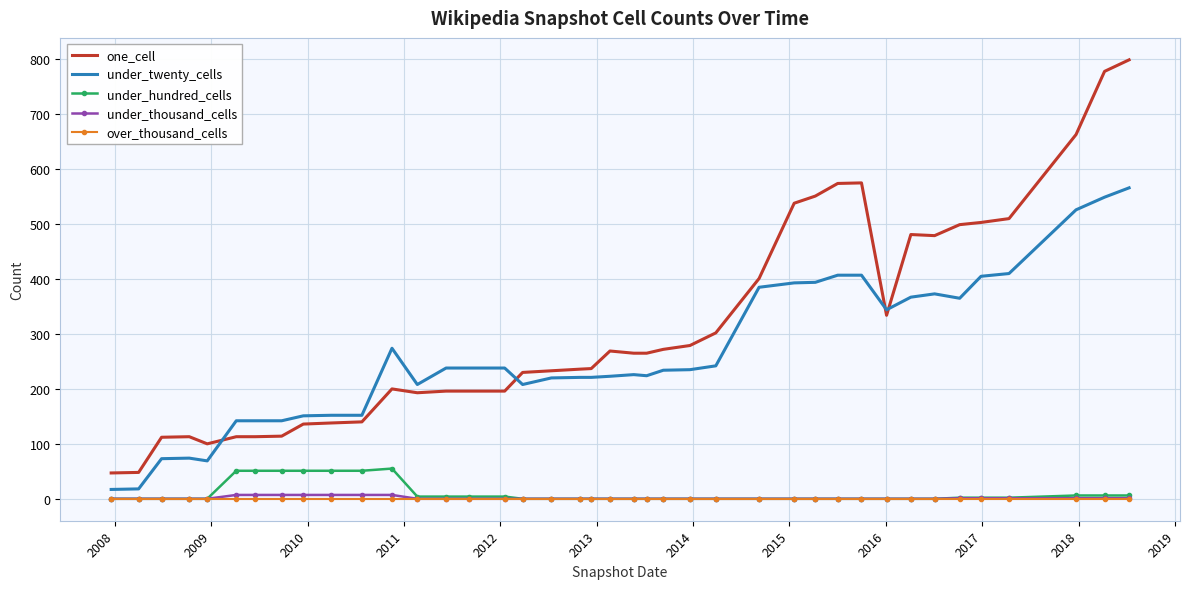

What is the maximum value shown in the chart?

799